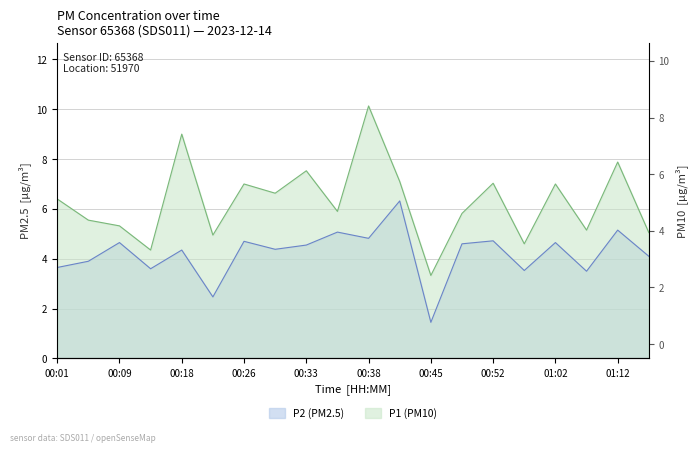

Count the number of categories in the chart.

20